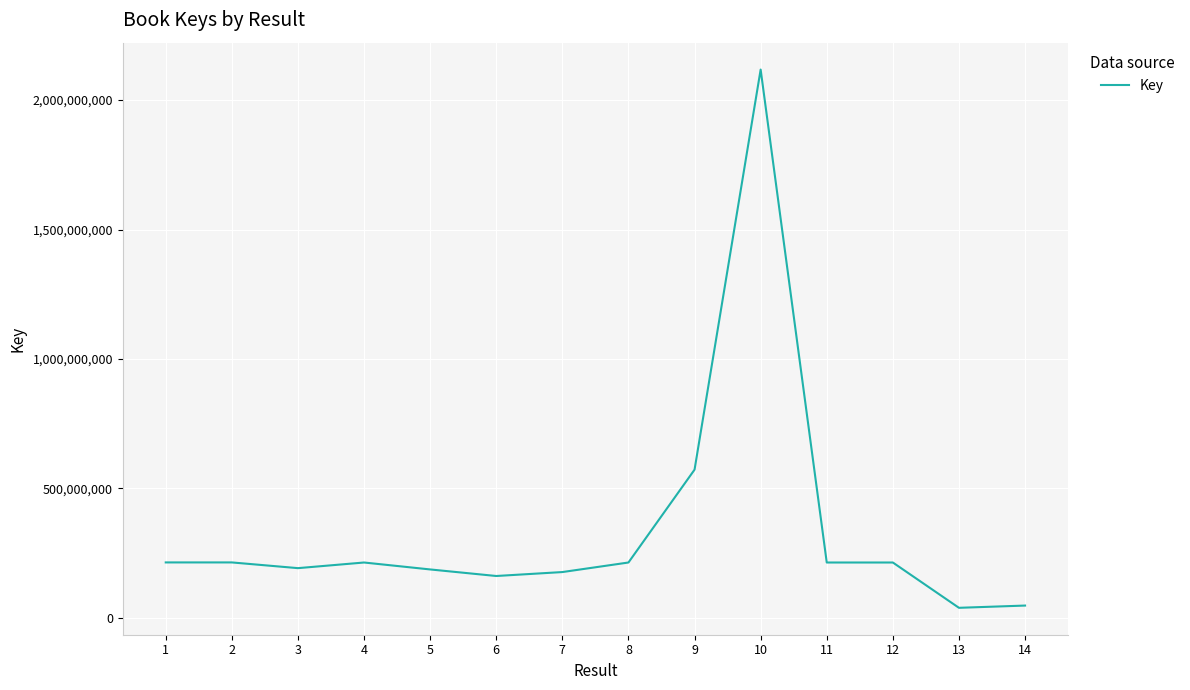

The value at 13 is 38978323. True or false?

True